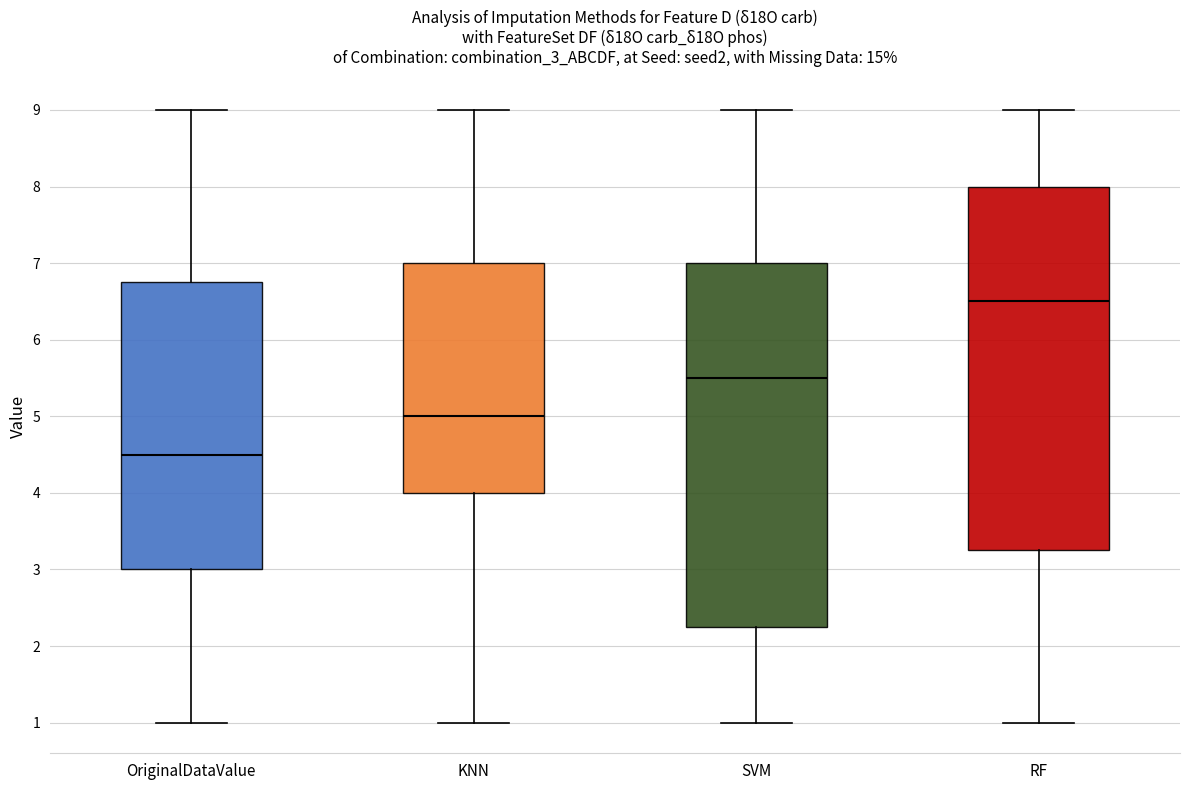

Which box's median line is the lowest?

OriginalDataValue